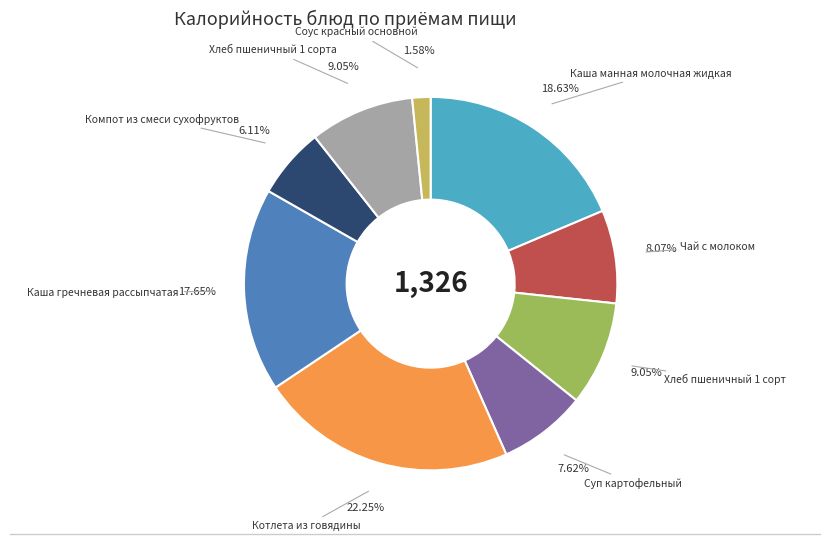

Is there a majority slice in this chart?

No